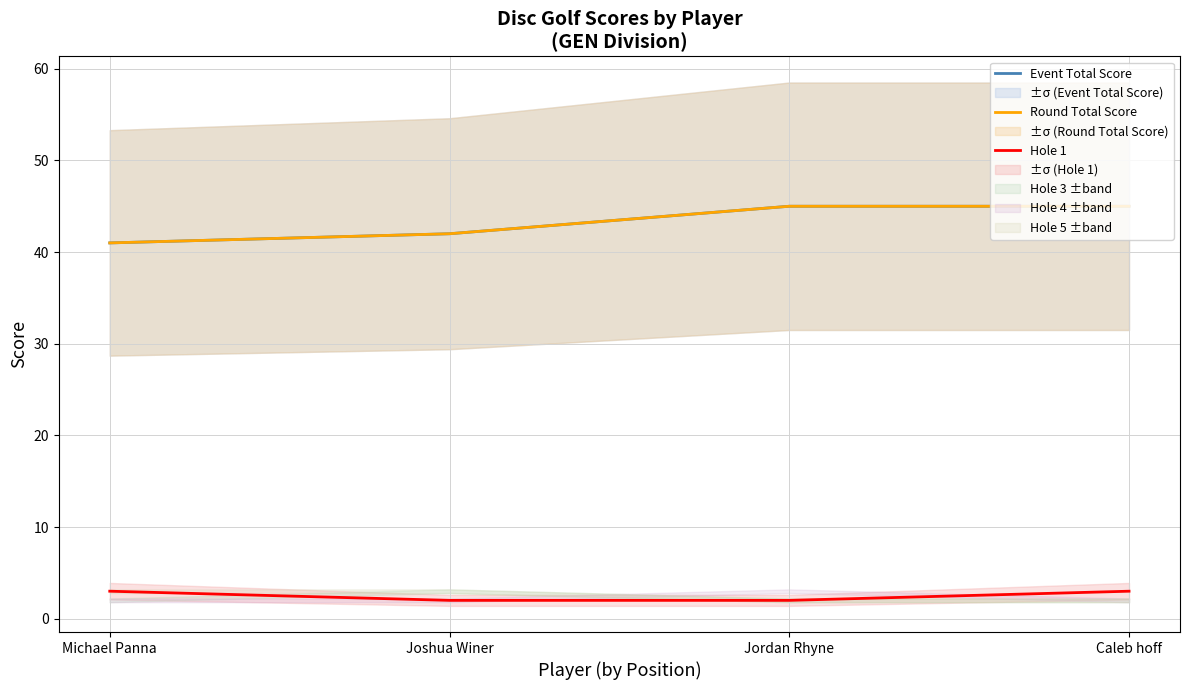

List the labels in order of Event Total Score value, largest first.

Jordan Rhyne, Caleb hoff, Joshua Winer, Michael Panna